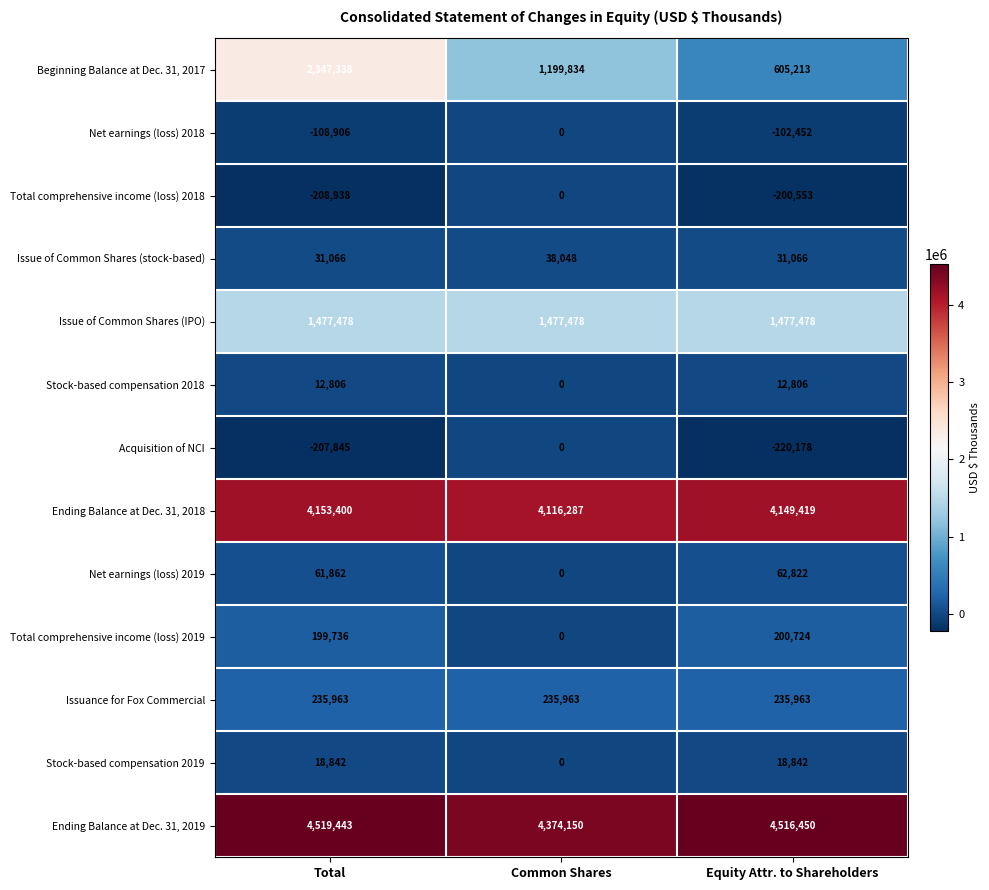

Which series has the largest total across all categories?

Ending Balance at Dec. 31, 2019